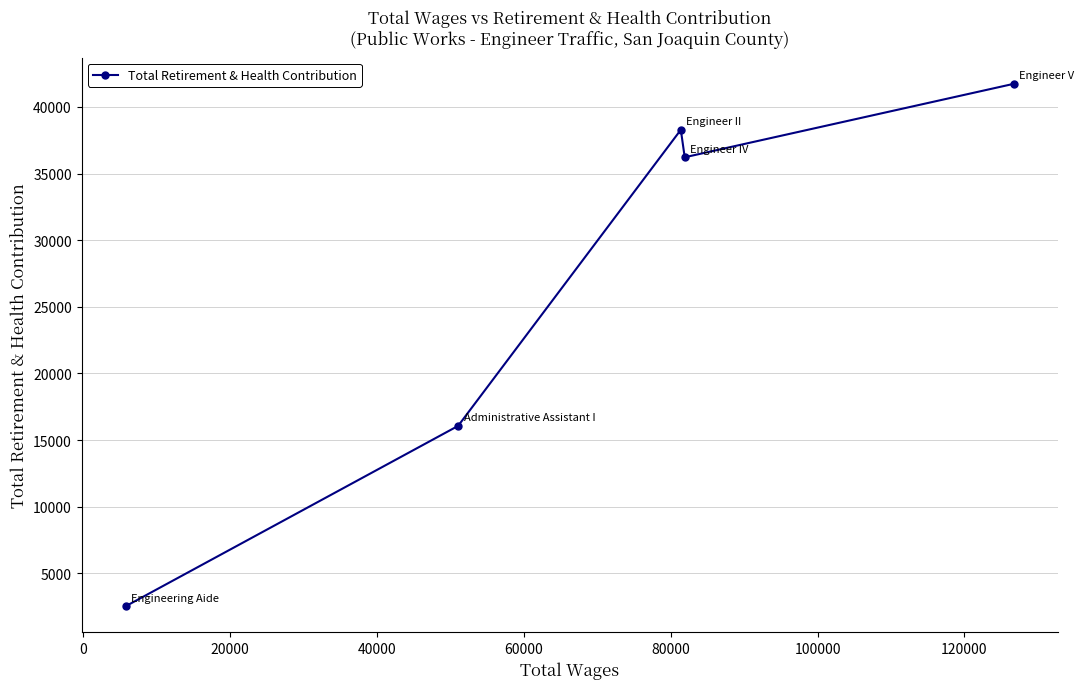

What is the difference between the maximum and minimum values?

39192